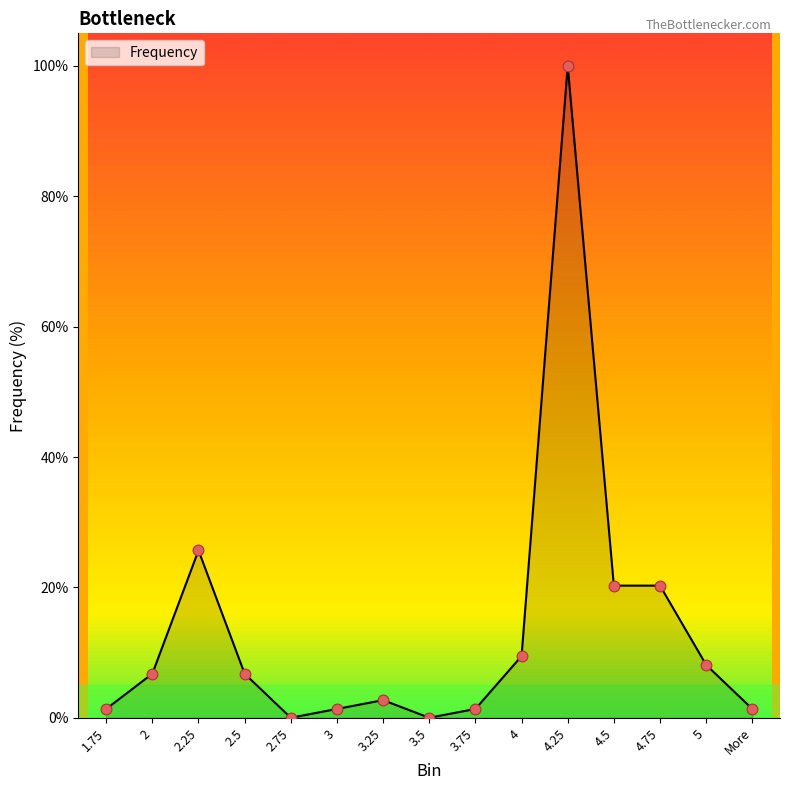

Between 4.25 and 2.5, which is larger?

4.25